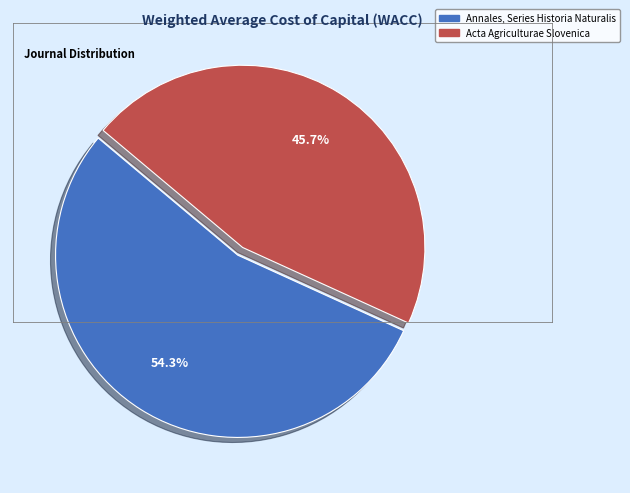

Which category accounts for the majority?

Annales, Series Historia Naturalis